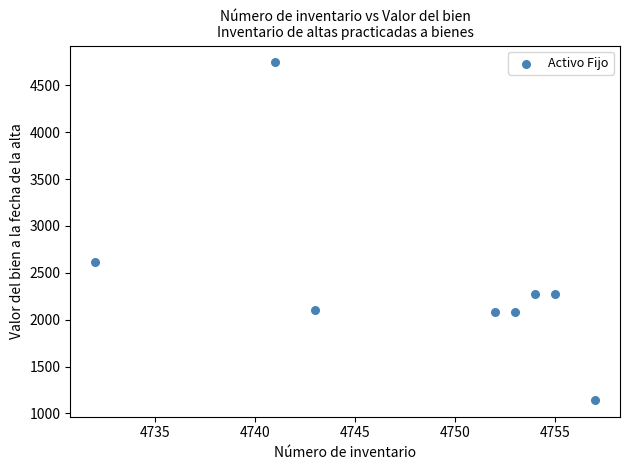

What Y value in the scatter plot is closest to 2944?

2615.8